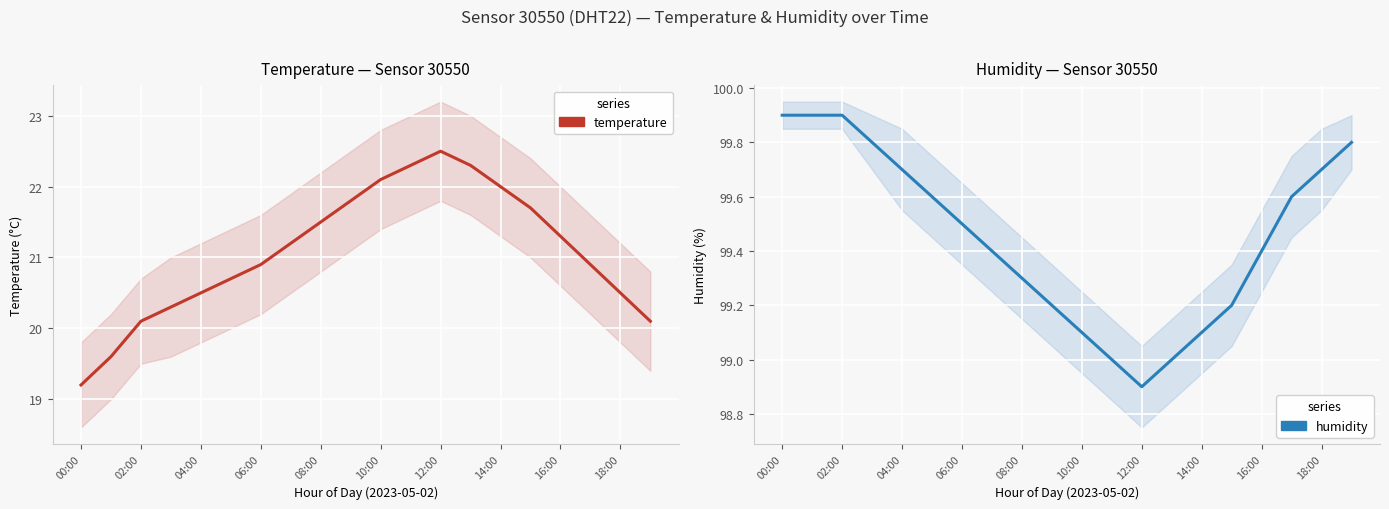

What is the total value across all series at 12:00?

121.4